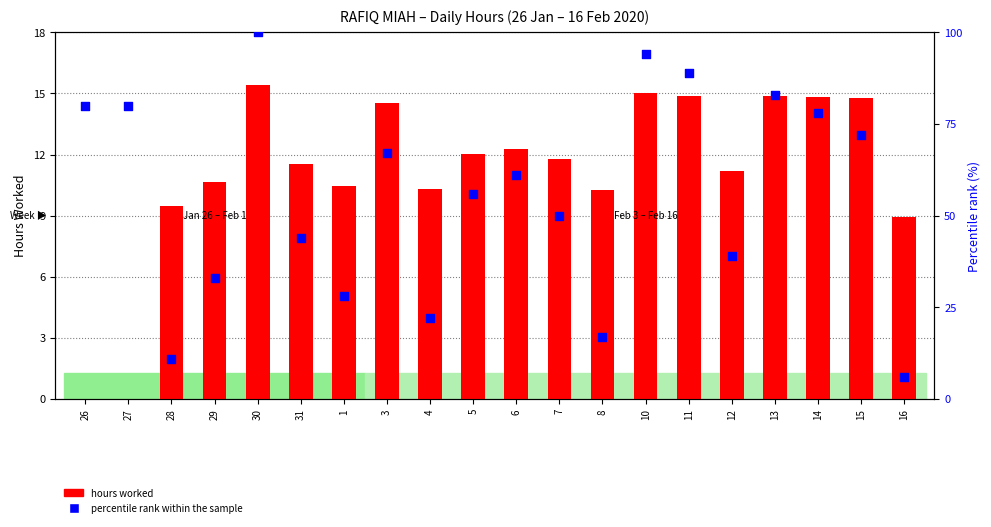

Which series has the widest spread of Y values?

percentile rank within the sample